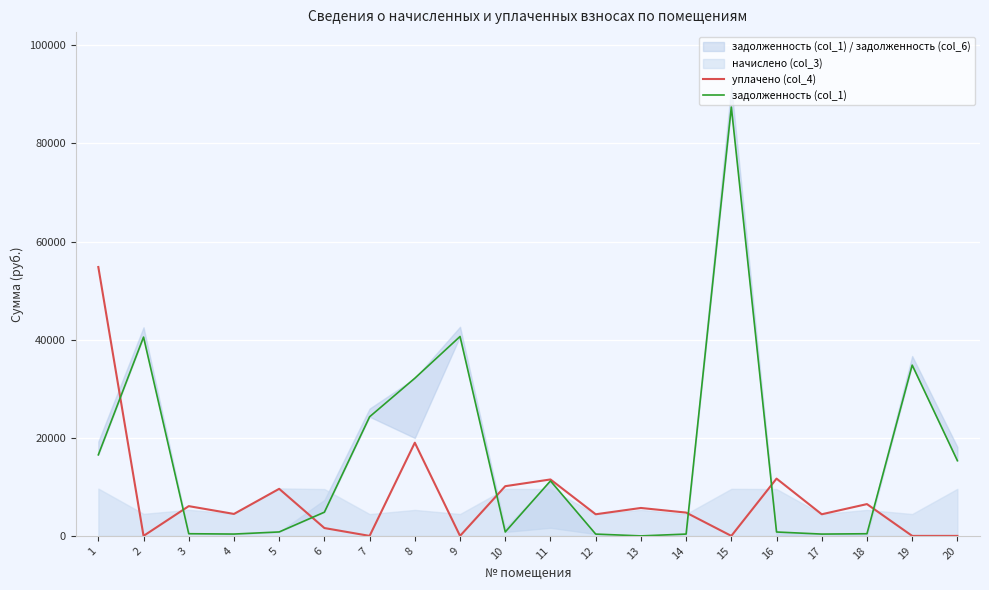

After their last crossing, which series has the higher values: уплачено (col_4) or задолженность (col_1)?

задолженность (col_1)